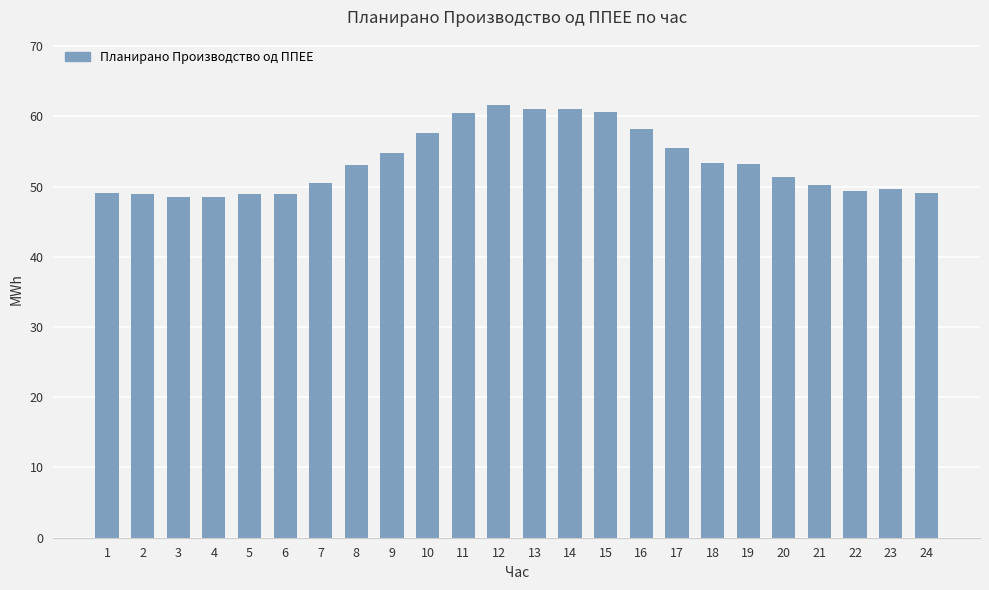

What is the value of the 13th bar from the left?

61.1